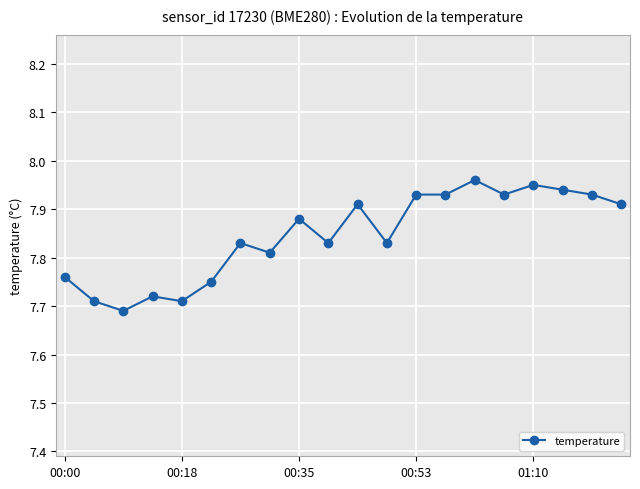

What is the value of the 19th point from the left?

7.9